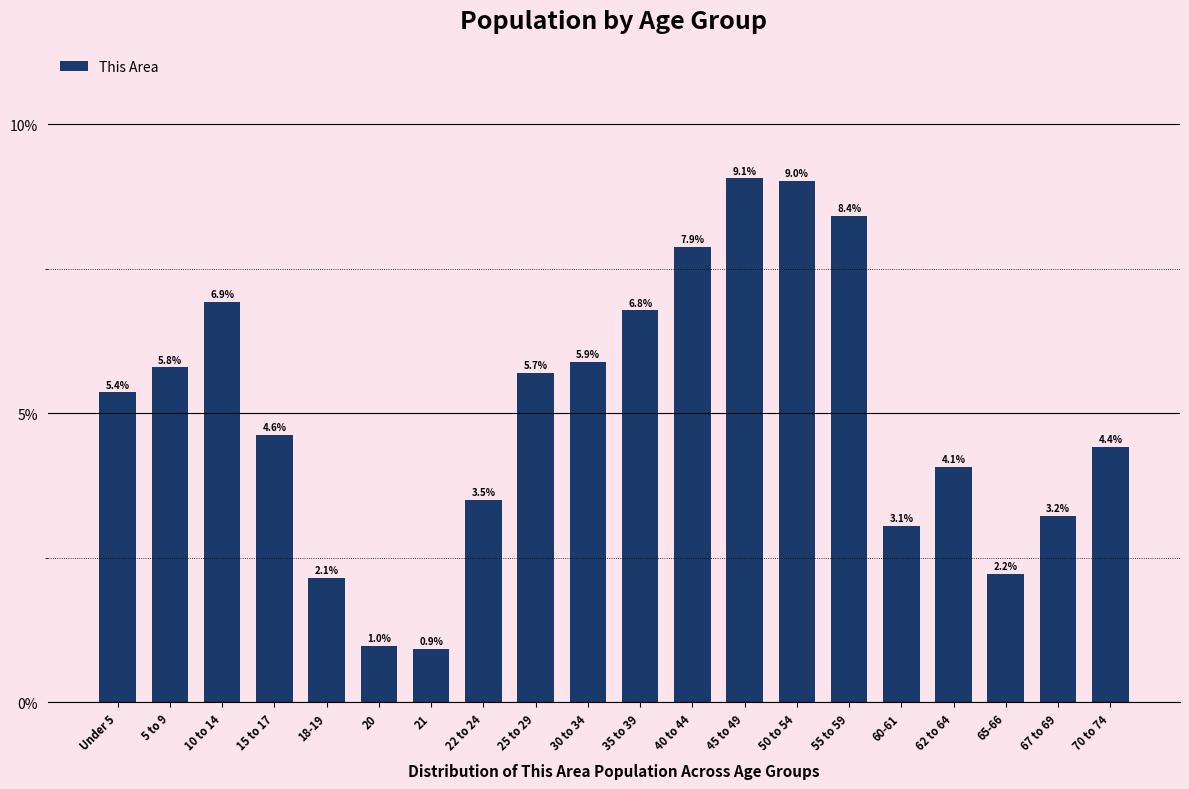

Reading left to right, transcribe all the data shown in this chart.

5.4	5.8	6.9	4.6	2.1	1.0	0.9	3.5	5.7	5.9	6.8	7.9	9.1	9.0	8.4	3.1	4.1	2.2	3.2	4.4